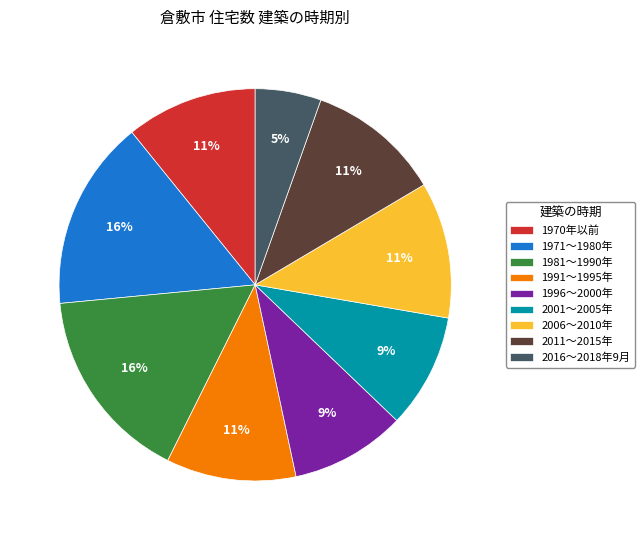

True or false: 2001～2005年 accounts for 9% of the total.

True